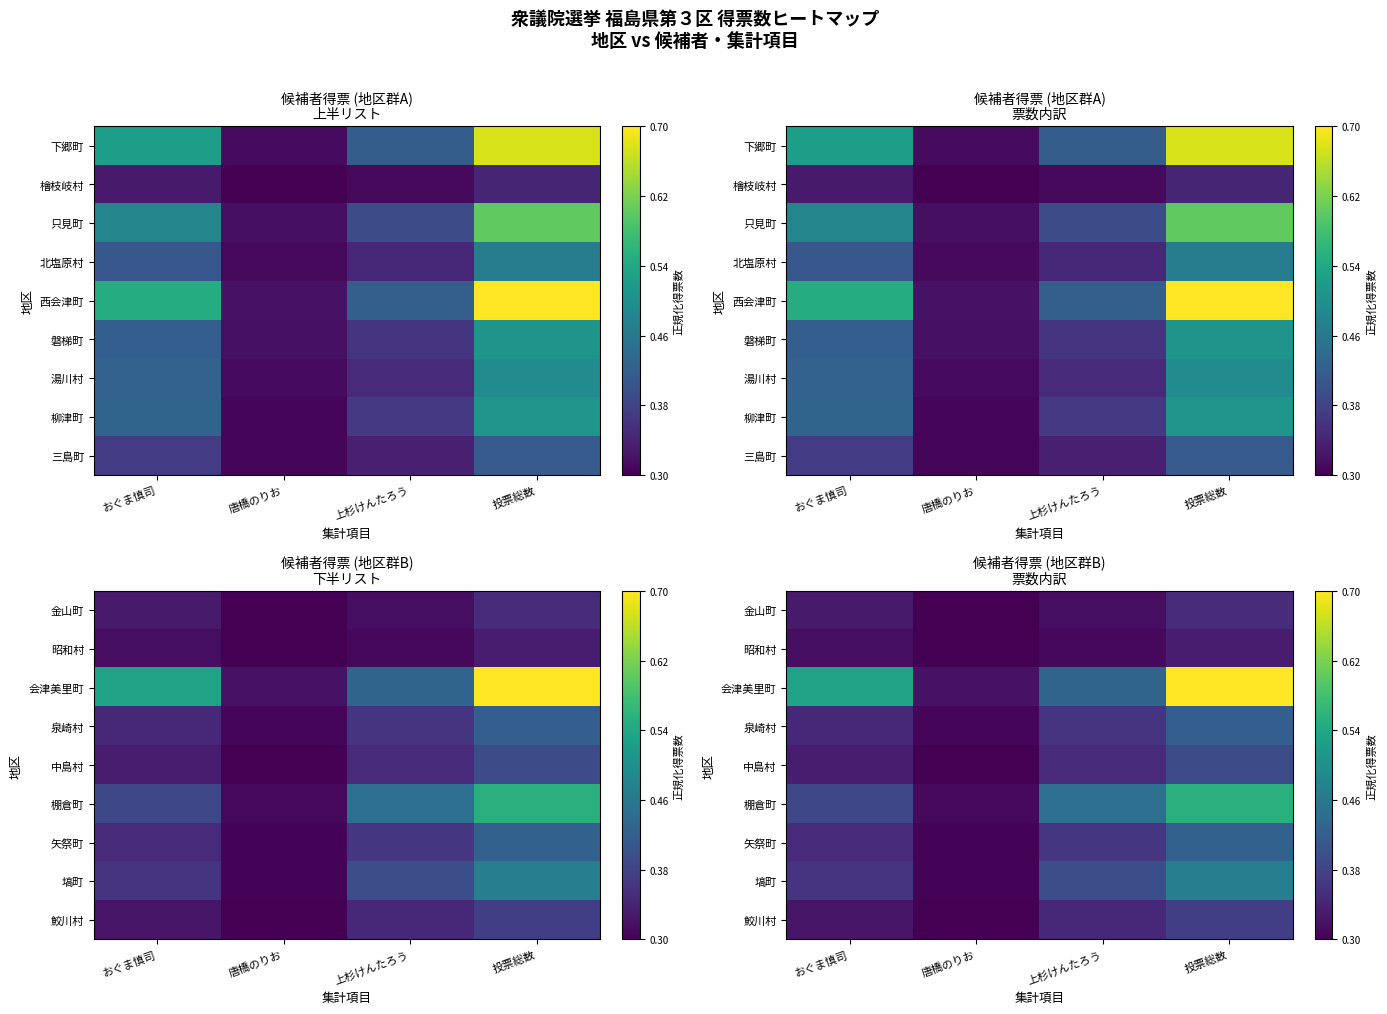

At which label does 泉崎村 reach its peak?

投票総数